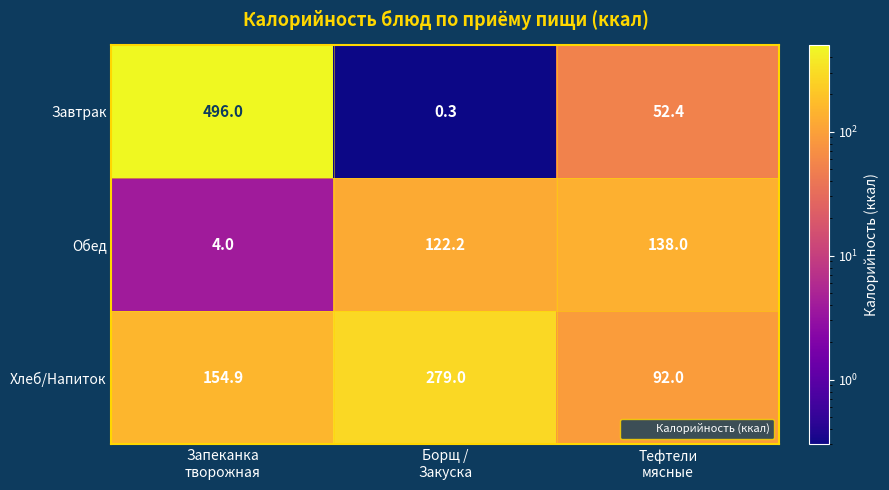

What is the difference between the maximum and minimum values in the Хлеб/Напиток series?

187.0